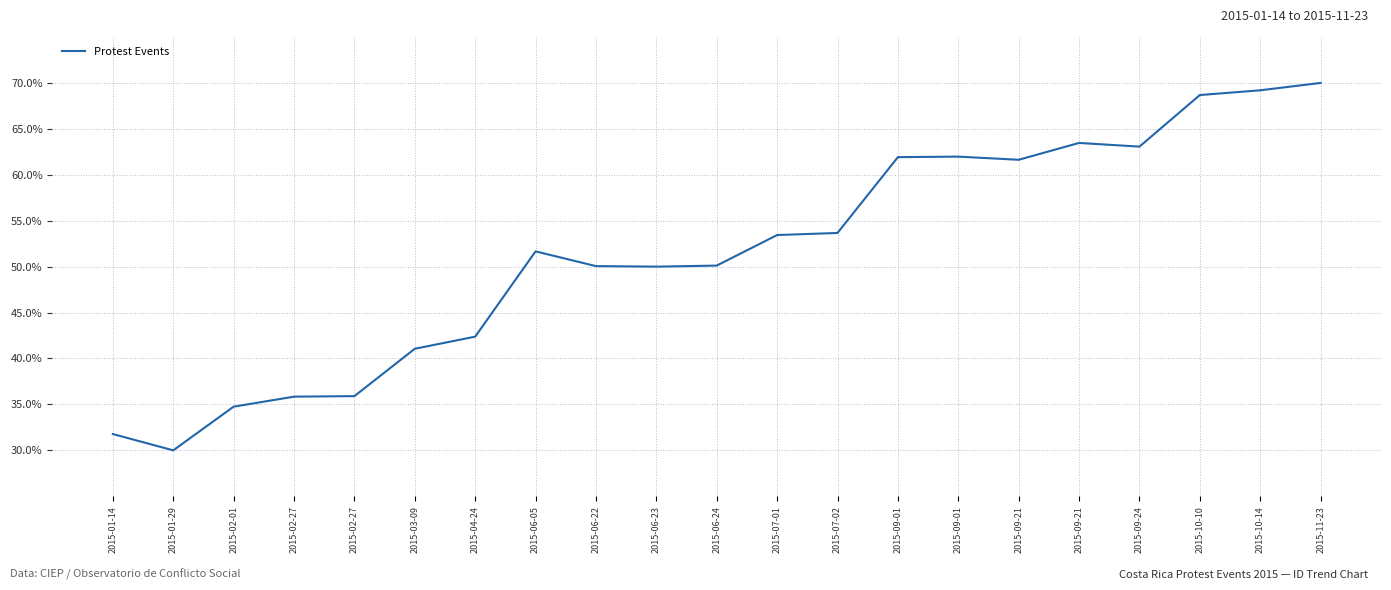

Reading left to right, extract all data points from this chart.

31.8	30.0	34.8	35.8	35.9	41.1	42.4	51.7	50.1	50.0	50.1	53.4	53.7	61.9	62.0	61.6	63.5	63.1	68.7	69.2	70.0